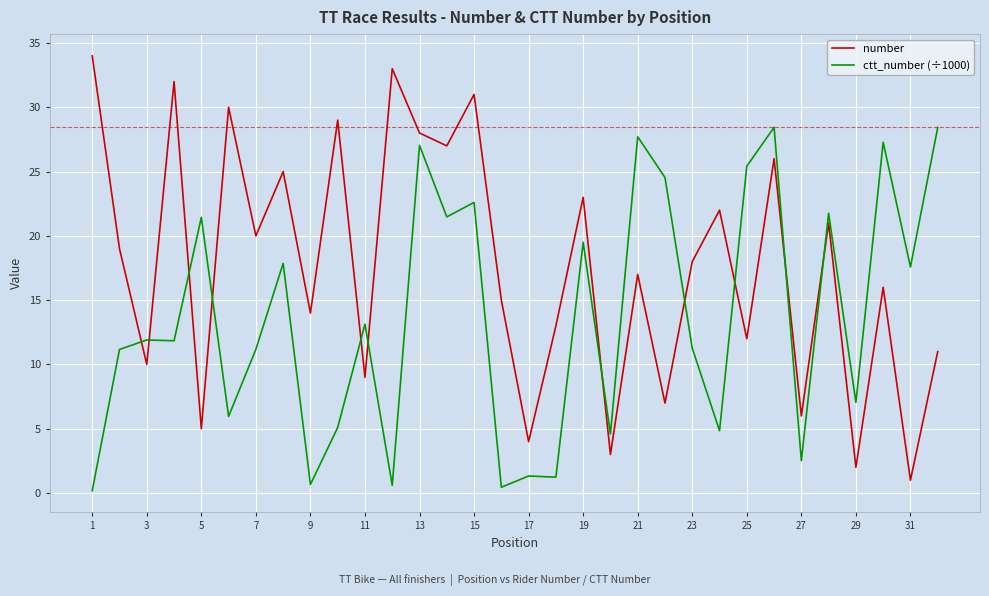

Which series has the largest range (max minus min)?

number